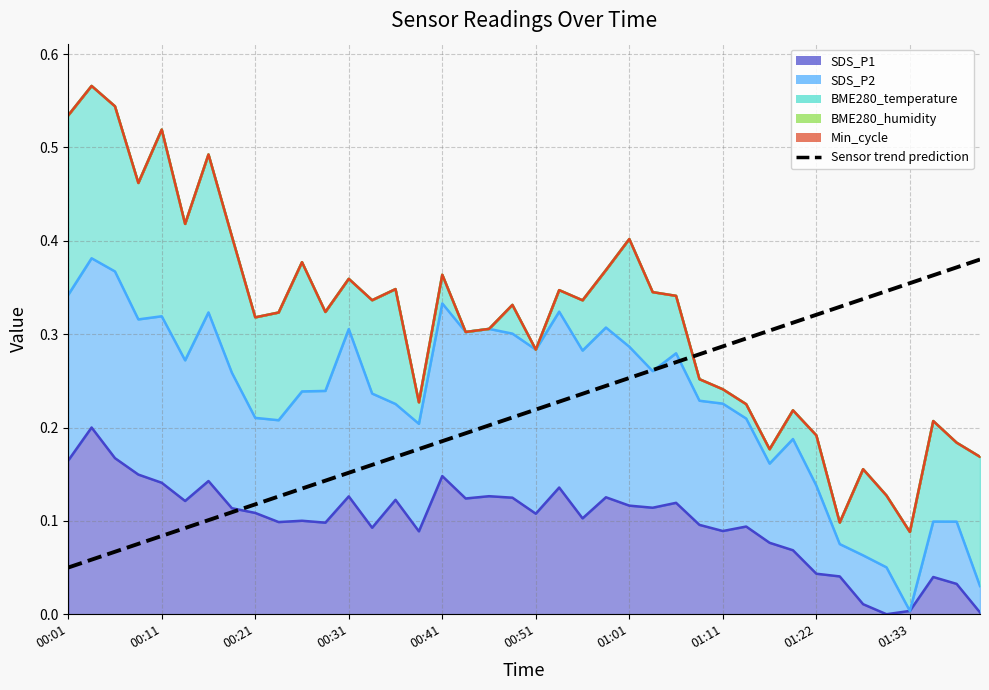

At which category does the chart reach its minimum across all series?

00:01